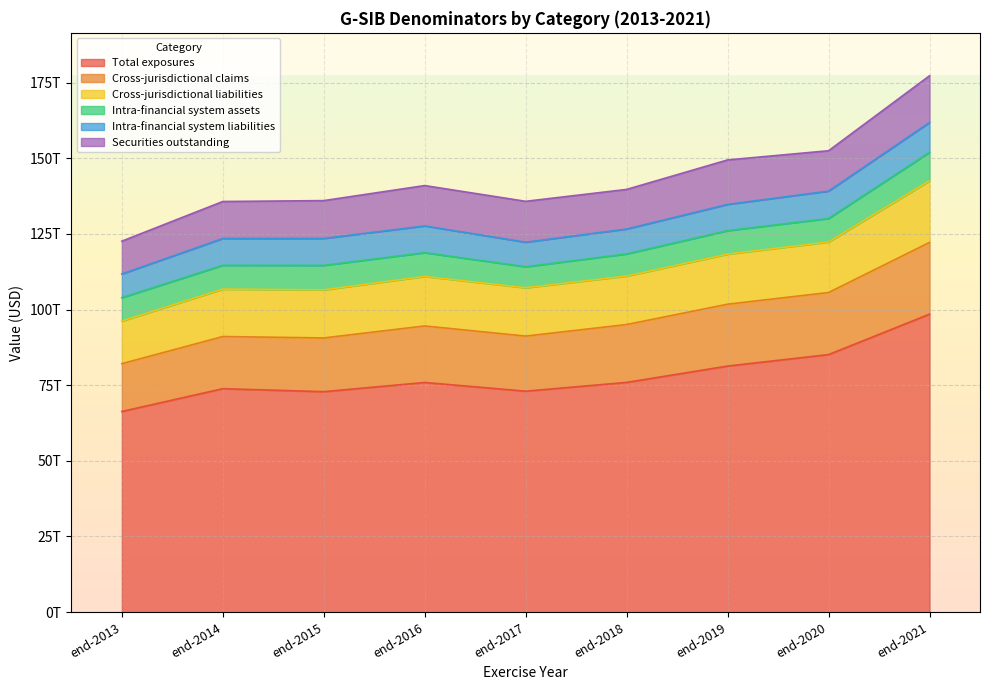

Does the chart display data point markers on the line(s)?

No